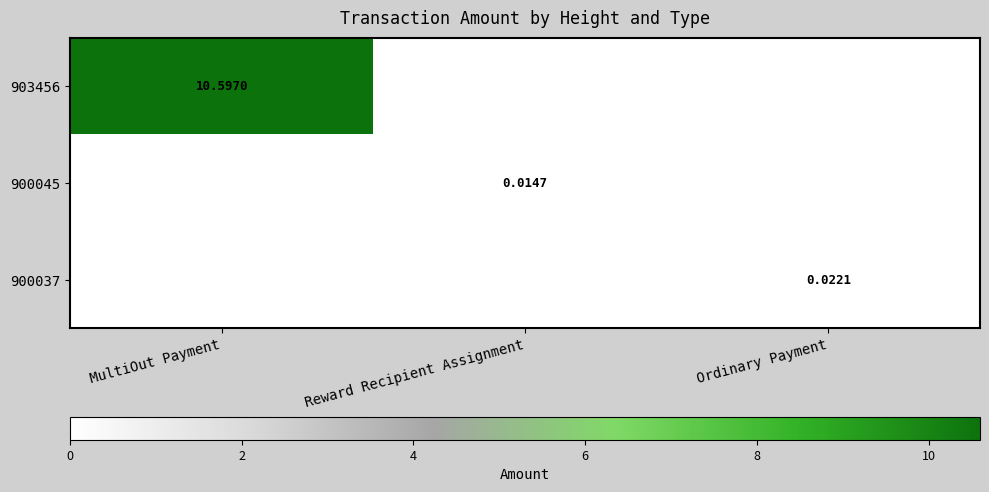

At which label is 903456 closest to 5?

Reward Recipient Assignment